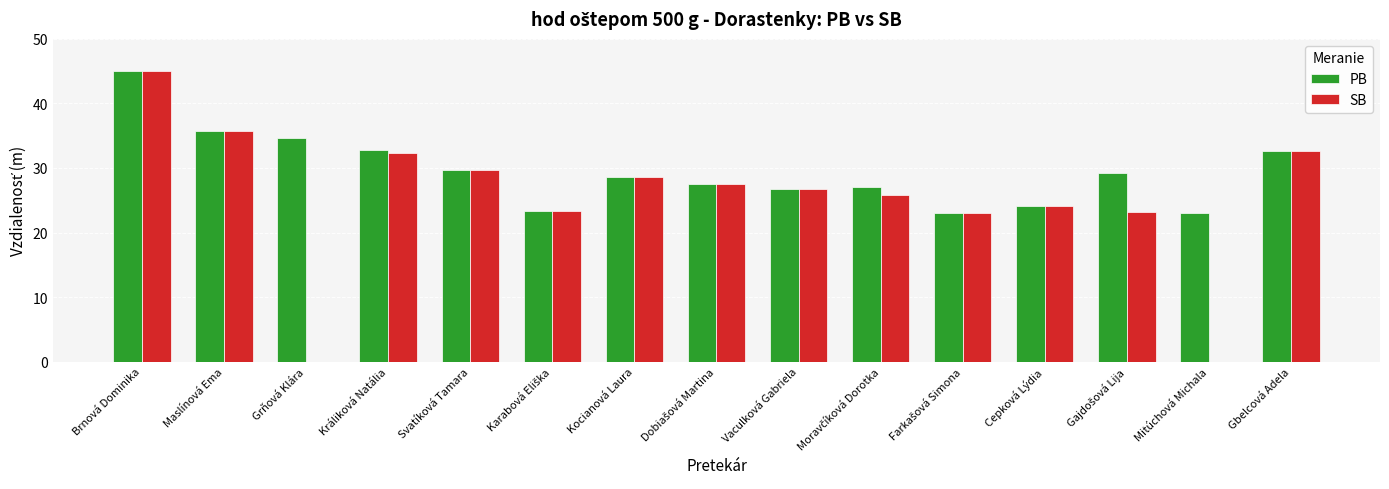

The SB series shows 28.6 at Kocianová Laura. True or false?

True